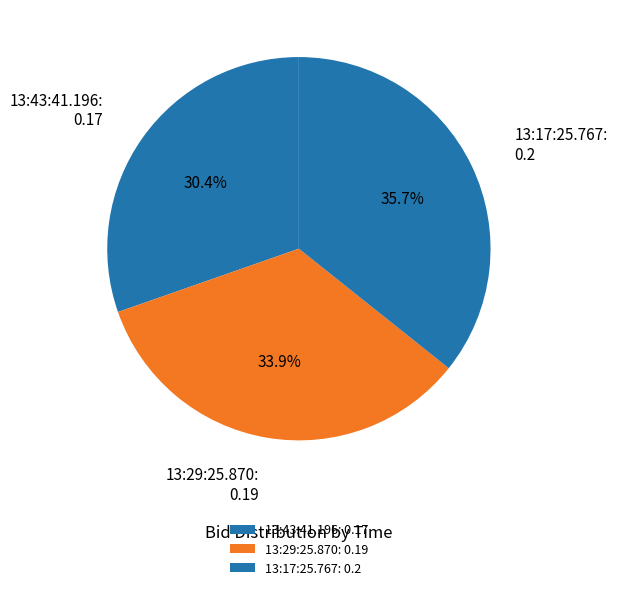

What portion of the pie excludes 13:43:41.196?

69.6%